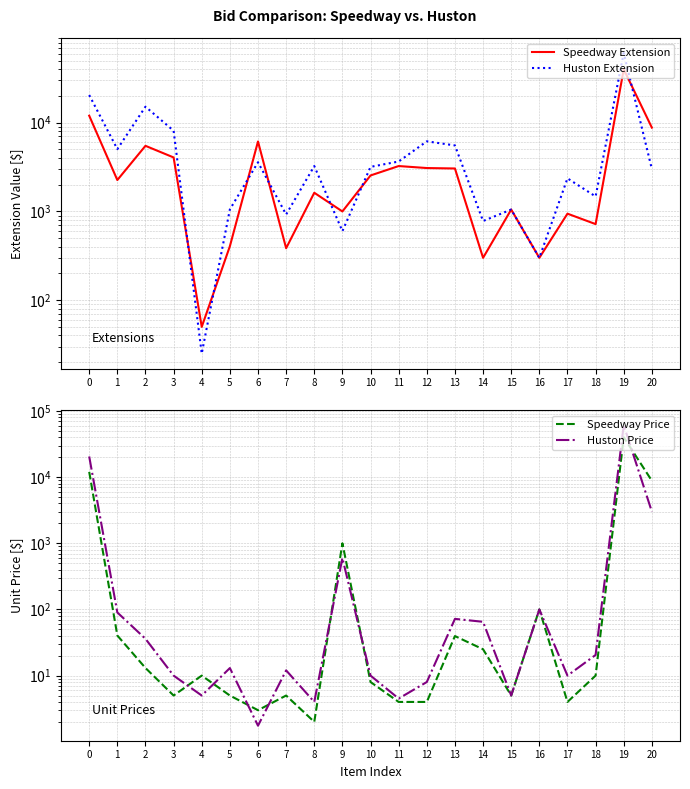

Where do Speedway Price and Huston Extension first cross each other?

8 and 9